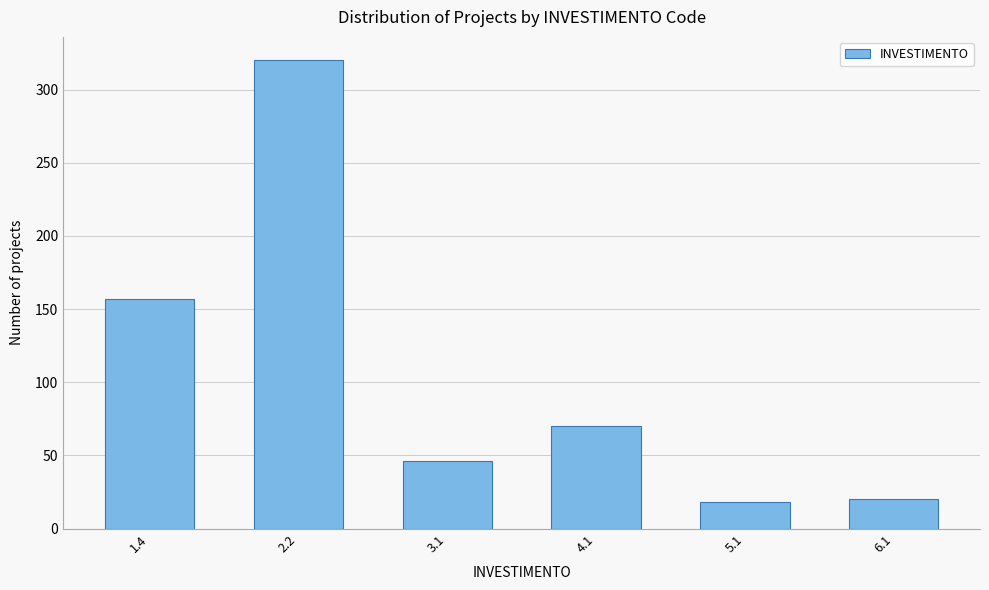

Reading left to right, extract all data points from this chart.

157	320	46	70	18	20